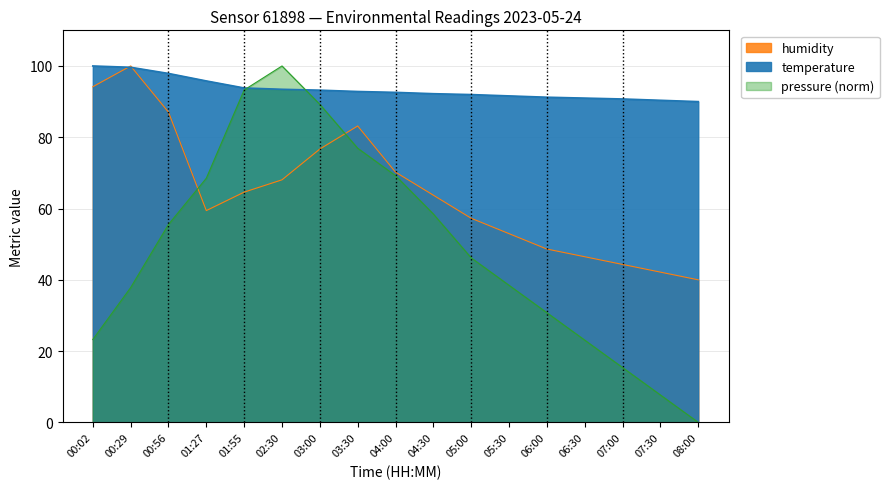

What is the value of the humidity point at the 8th from the left?

83.2